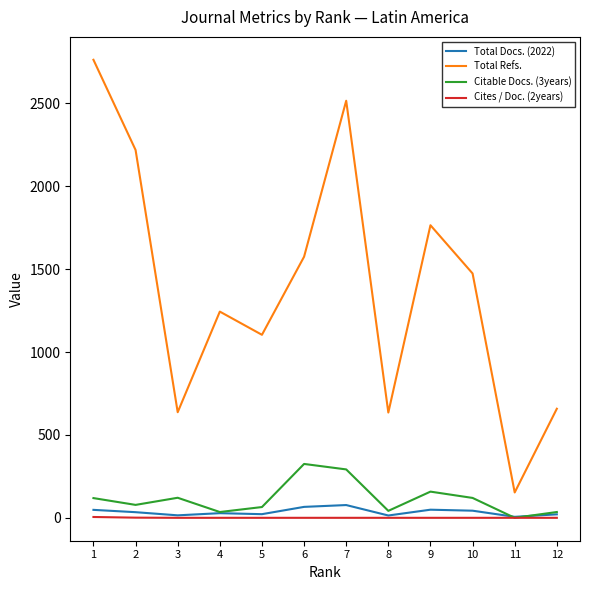

True or false: Citable Docs. (3years) has a value of 42 at 8.

True